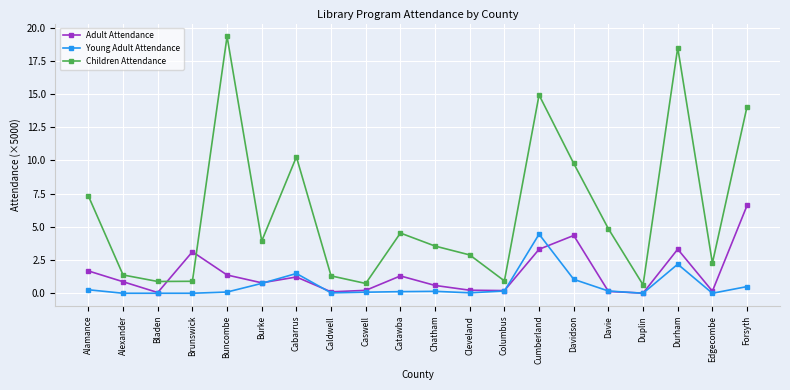

Rank the series by their maximum value, from highest to lowest.

Children Attendance, Adult Attendance, Young Adult Attendance